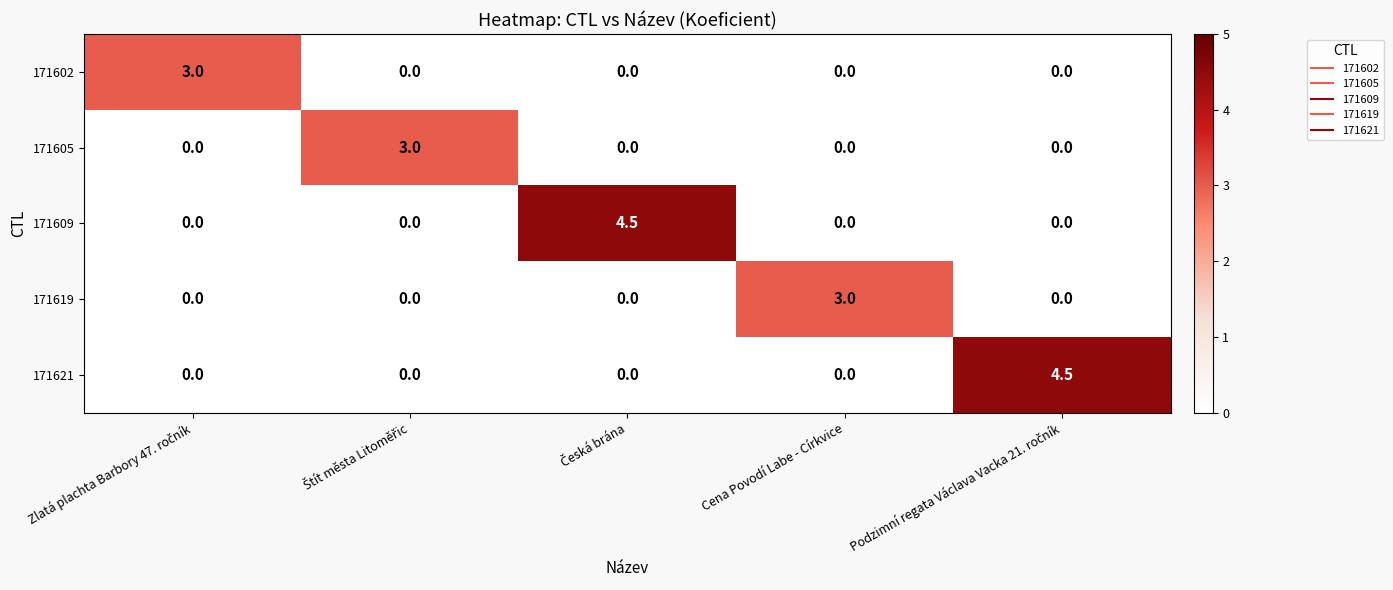

The 171619 series shows 0.6 at Cena Povodí Labe - Církvice. True or false?

False